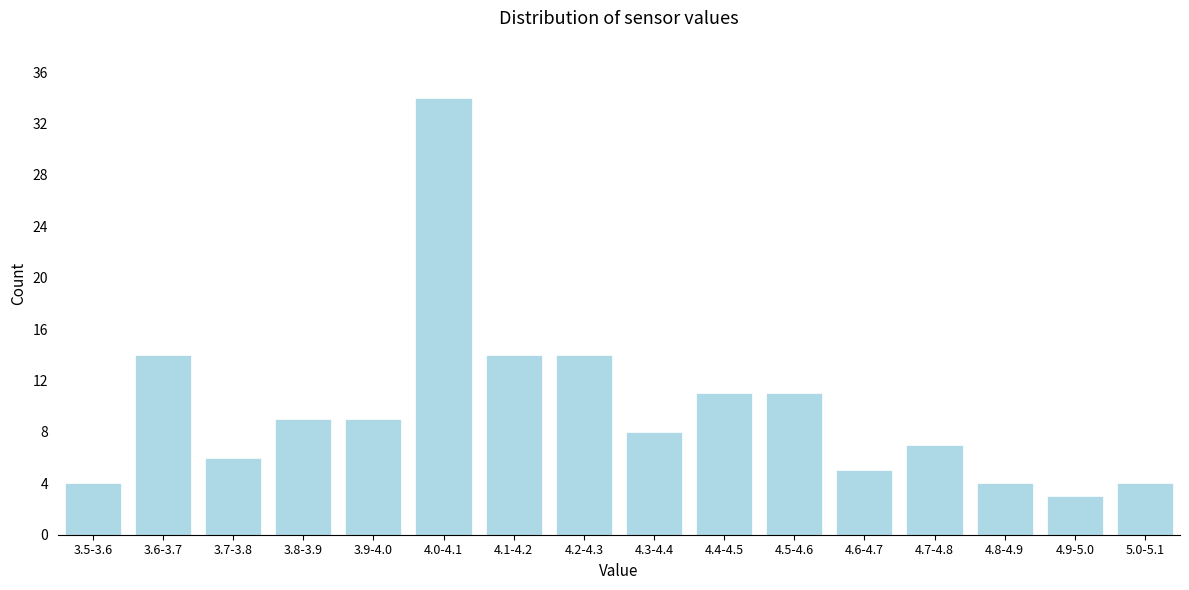

Reading left to right, what are all the values shown in this chart?

4	14	6	9	9	34	14	14	8	11	11	5	7	4	3	4